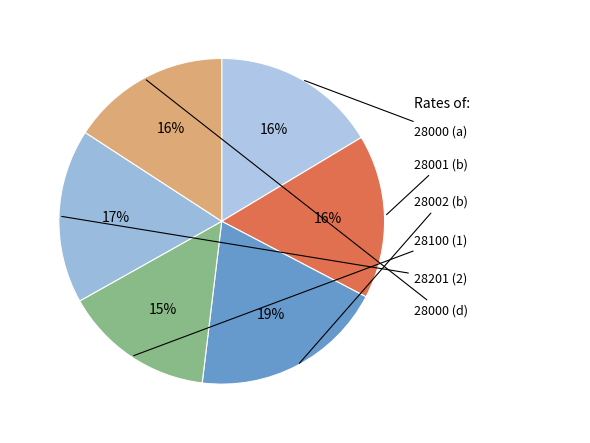

What is the smallest slice in the pie chart?

28100 (1)